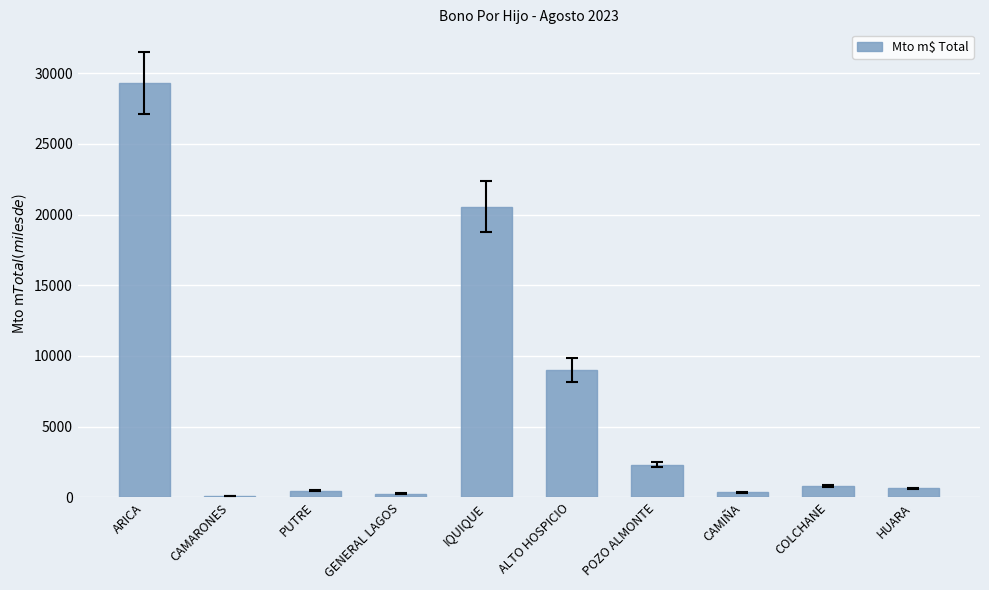

The value at POZO ALMONTE is 3936.9. True or false?

False